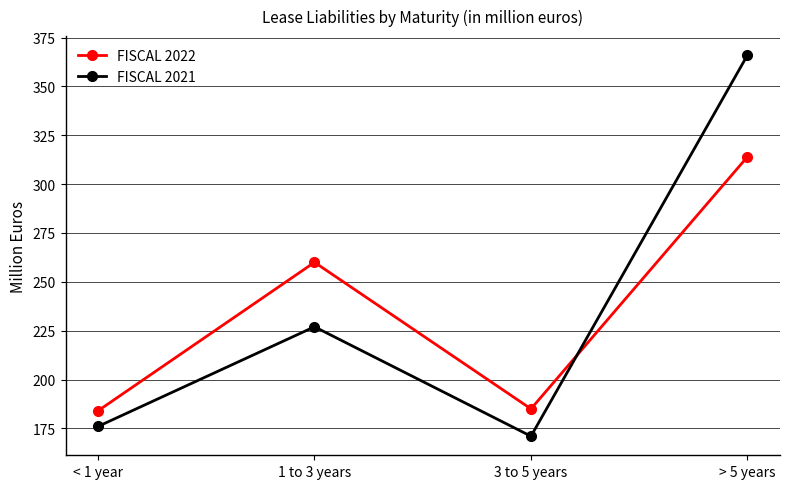

After their last crossing, which series has the higher values: FISCAL 2021 or FISCAL 2022?

FISCAL 2021